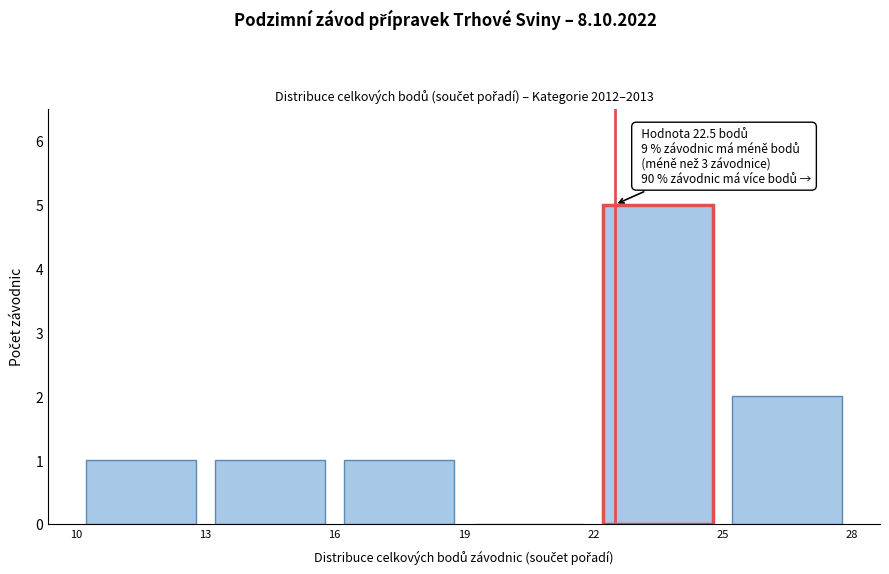

Over which range of the x-axis is the bar tallest?

22 to 25